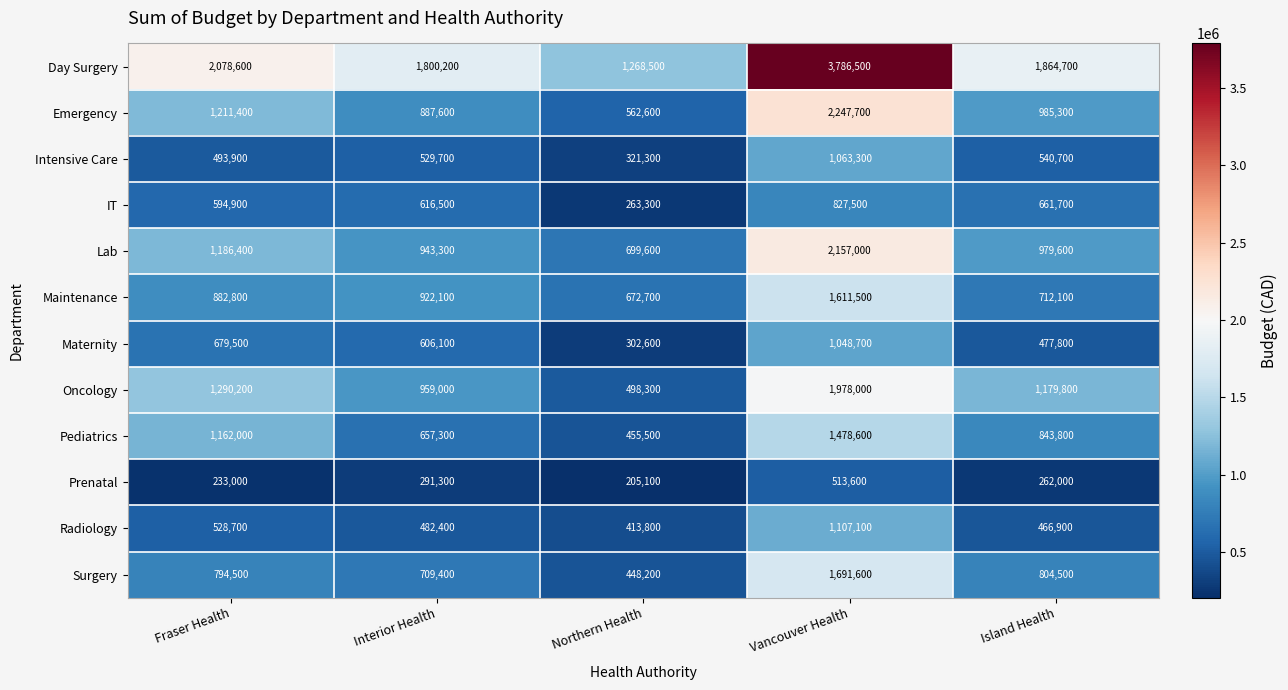

At which category does the chart reach its minimum across all series?

Northern Health